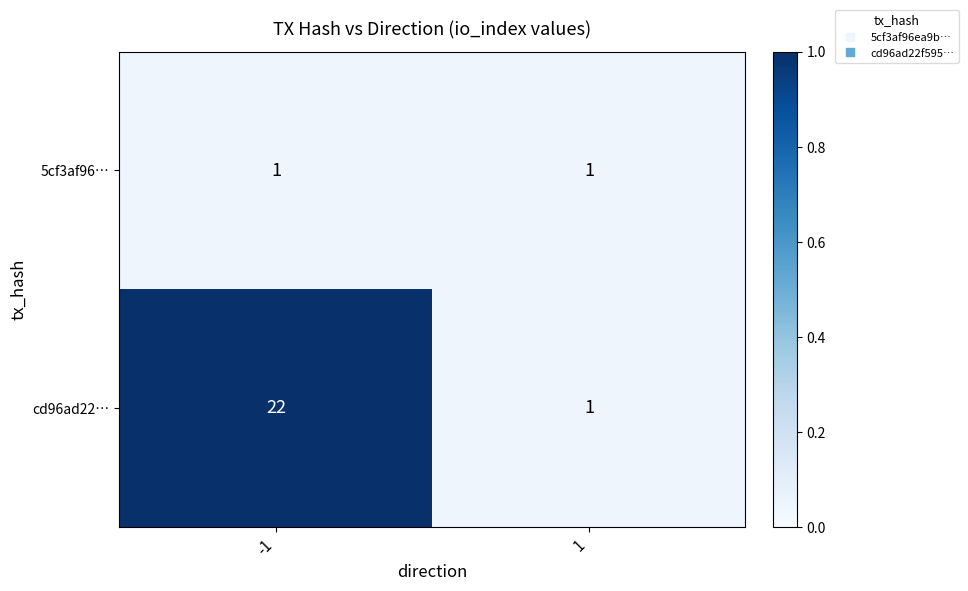

Reading left to right, list all the values displayed in this chart.

5cf3af96…: 1	1
cd96ad22…: 22	1